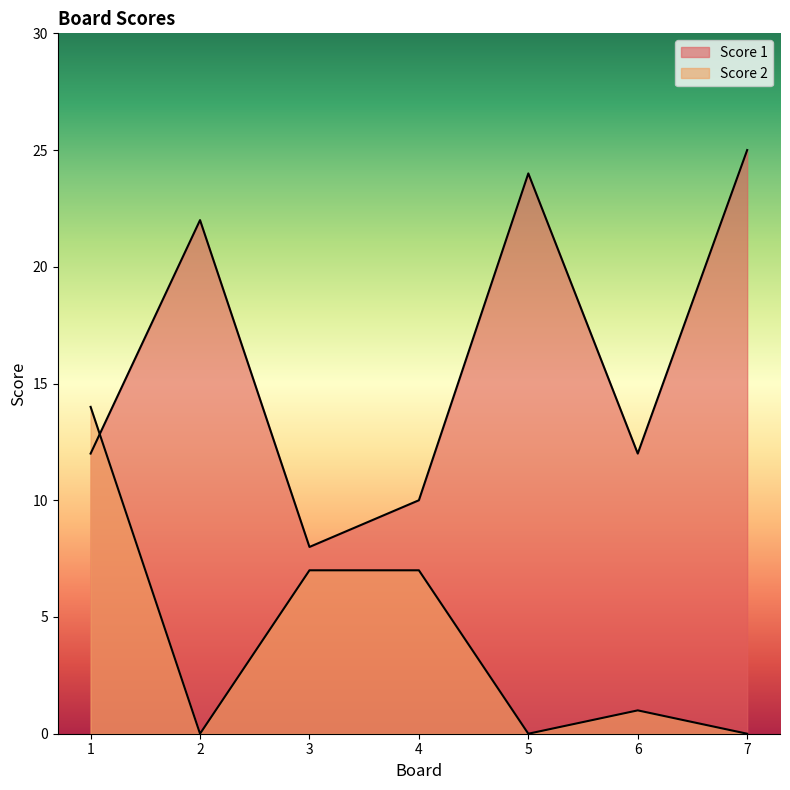

Which series changed the most between 1 and 7?

Score 2